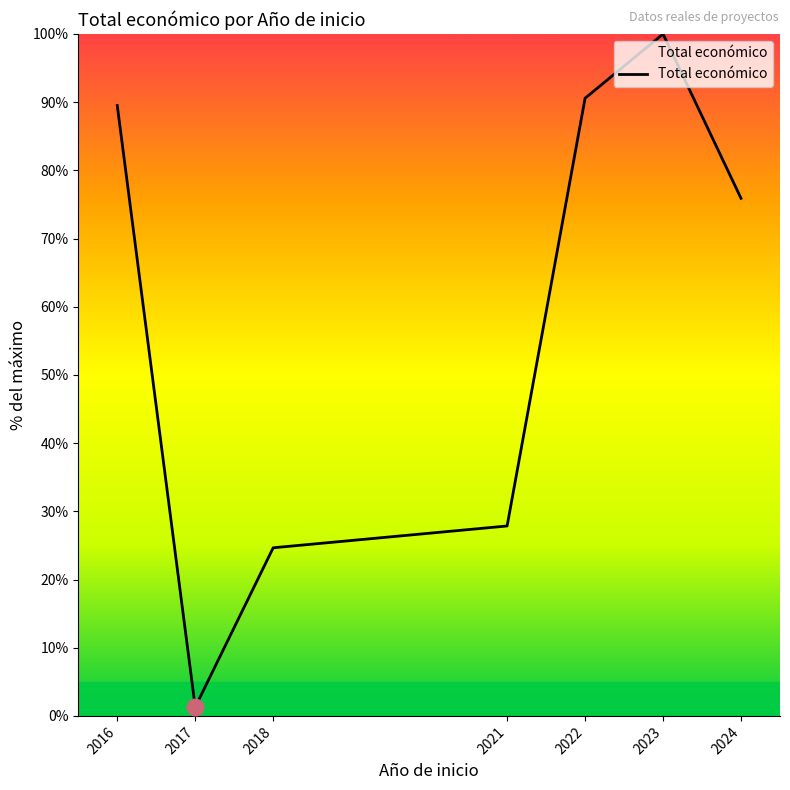

True or false: the data has more than 2 interior local peaks.

False